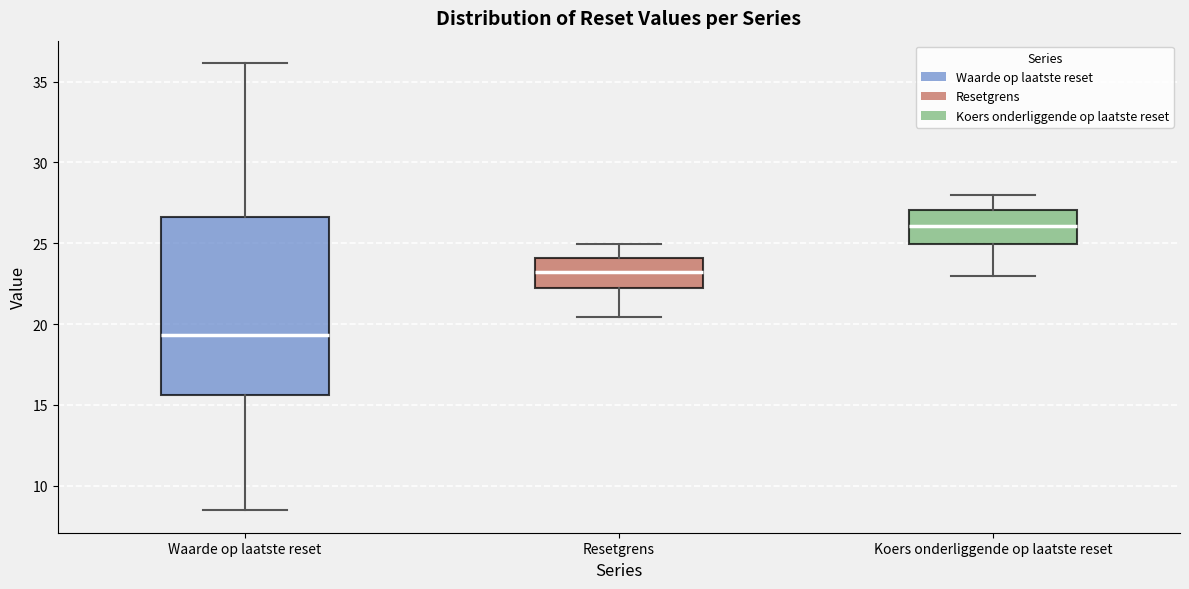

Reading left to right, transcribe this box plot: for each box, give where its median line is, the range the box spans, and where its two whiskers end, as read against the y-axis. The values are not printed on the chart, so give them approximately, as read against the axis.

Waarde op laatste reset: median 19.5, box 15.5 to 26.5, whiskers 8.5 to 36.0
Resetgrens: median 23.0, box 22.0 to 24.0, whiskers 20.5 to 25.0
Koers onderliggende op laatste reset: median 26.0, box 25.0 to 27.0, whiskers 23.0 to 28.0